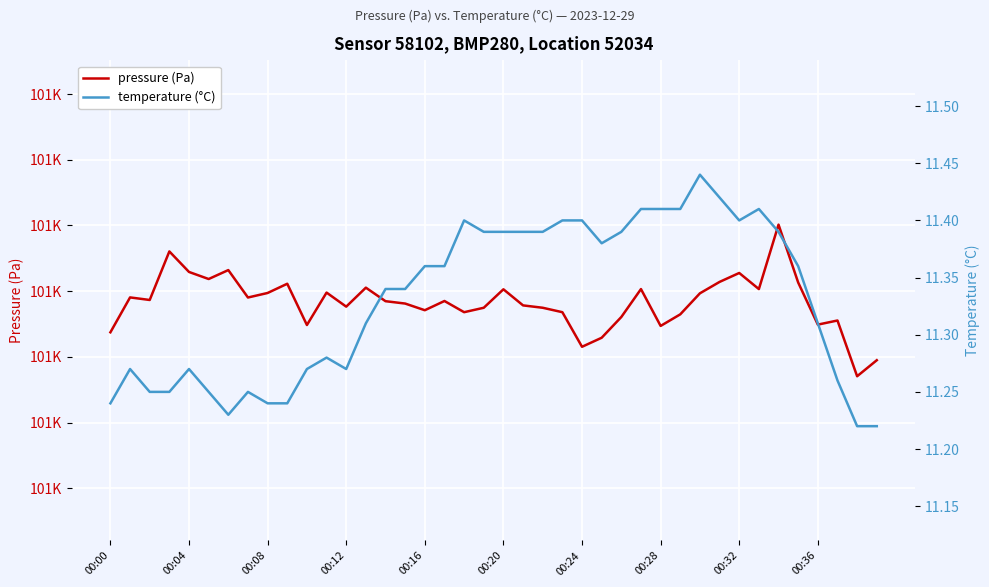

Count the number of categories in the chart.

40